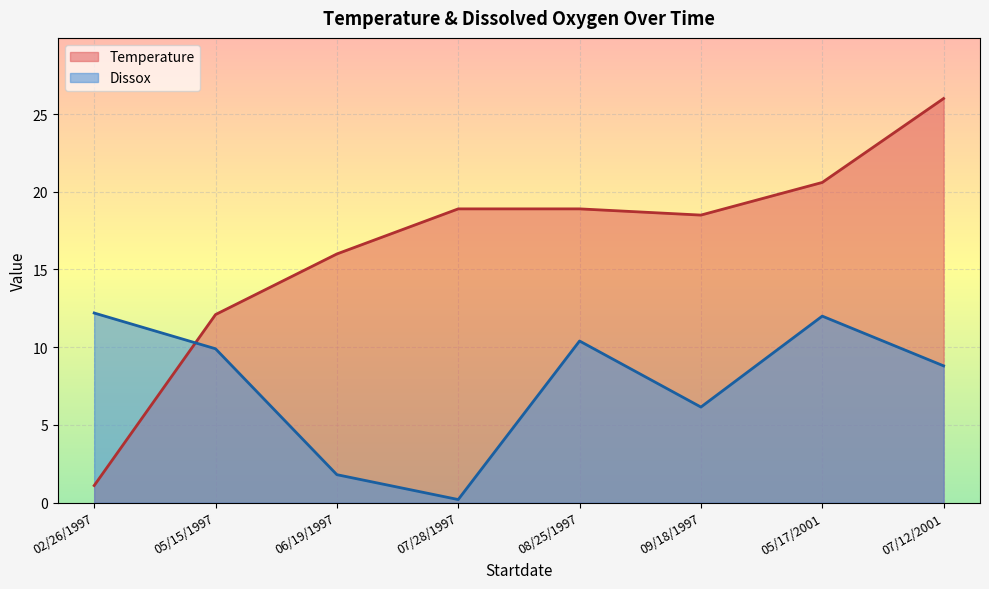

Which series ends up on top after the final intersection of Dissox and Temperature?

Temperature